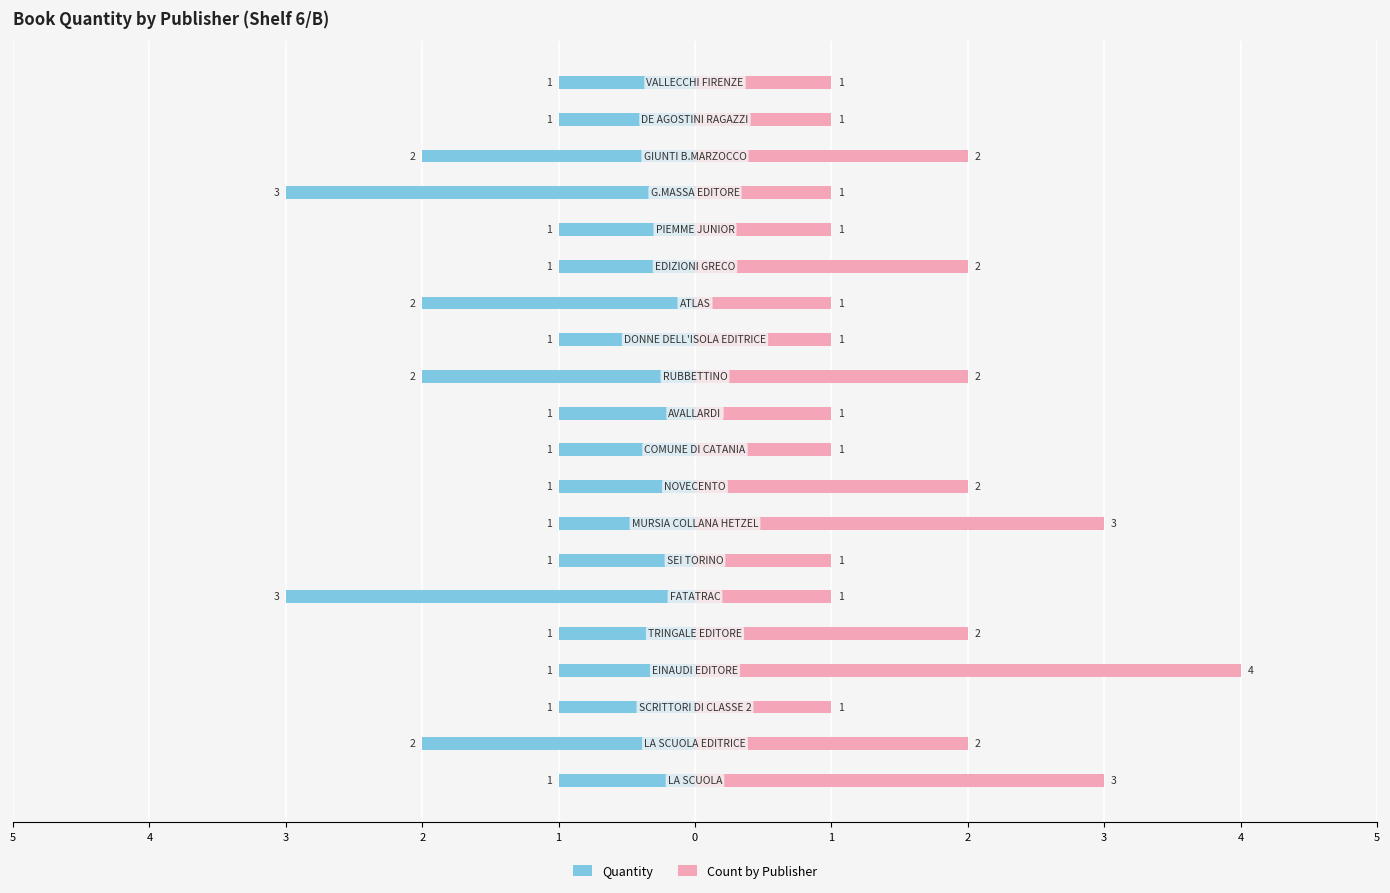

What is the spread (max minus min) of values at 4?

4